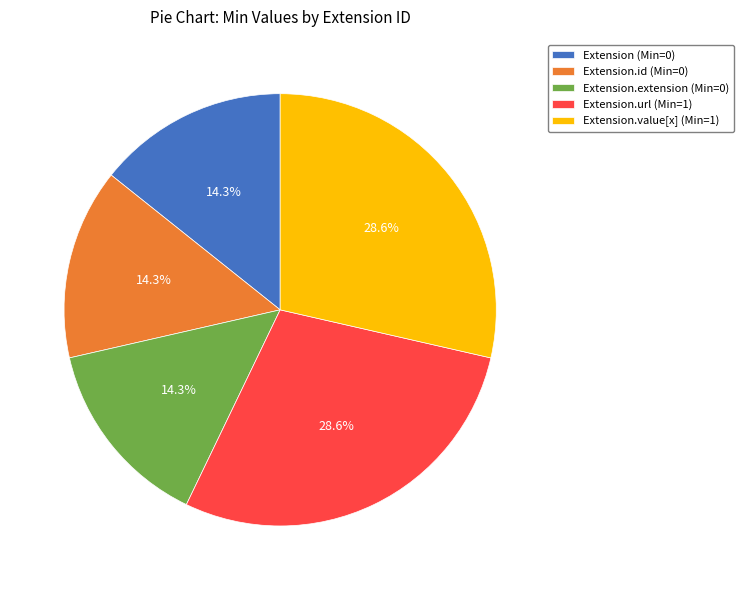

What portion of the pie excludes Extension.extension (Min=0)?

85.7%